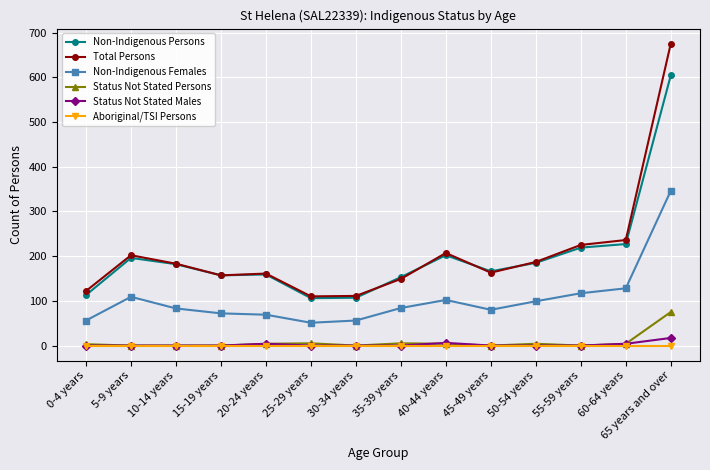

Which series has the widest spread of values?

Total Persons